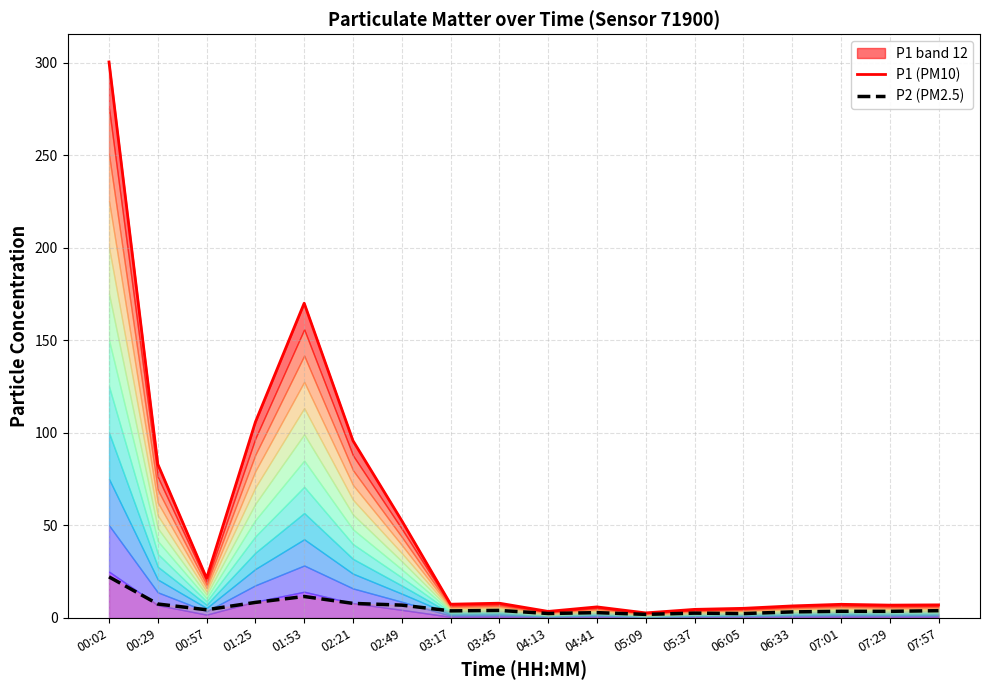

Which has a higher value, 06:05 or 07:01?

07:01